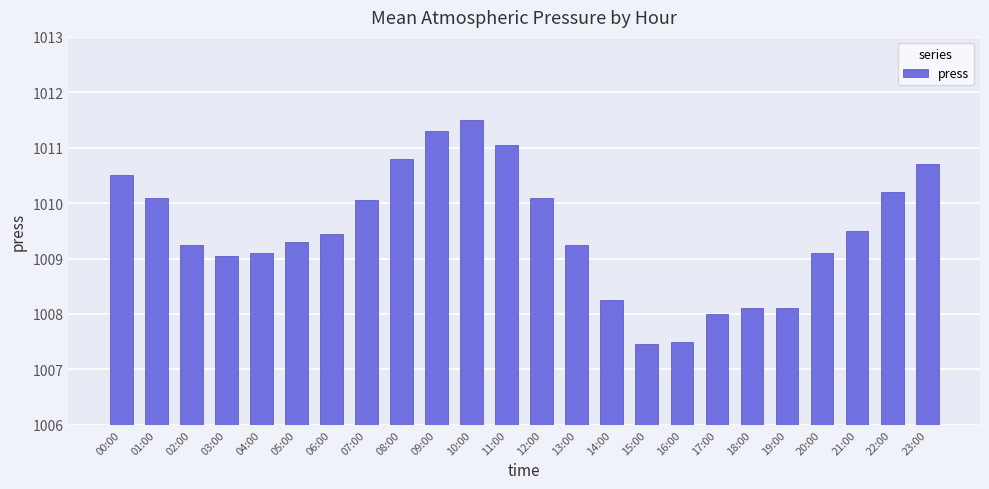

Count the number of categories in the chart.

24